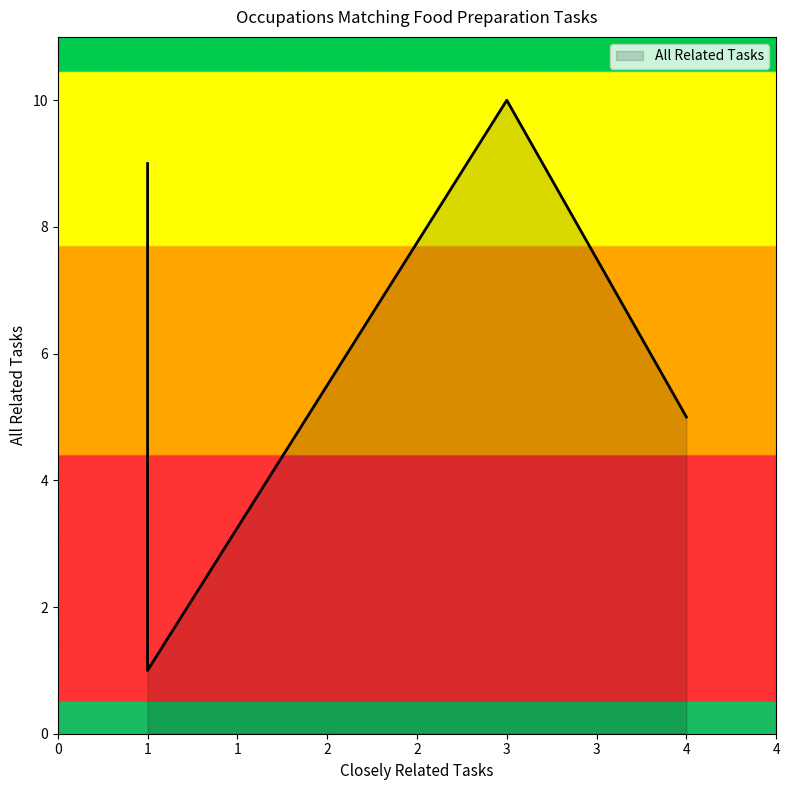

Does the chart display data point markers on the line(s)?

No